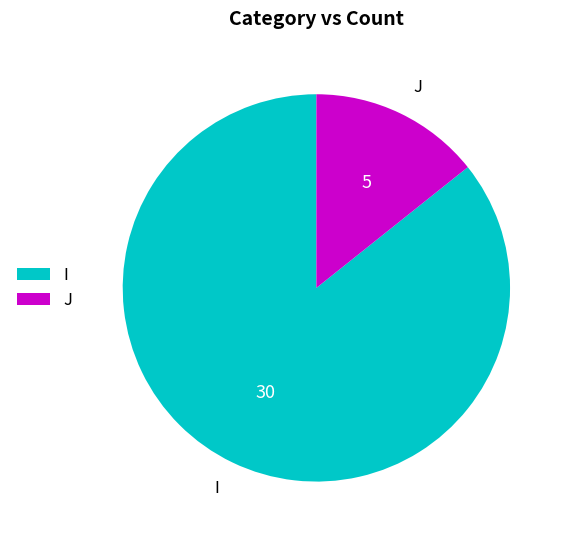

Which category has the smallest portion of the pie?

J